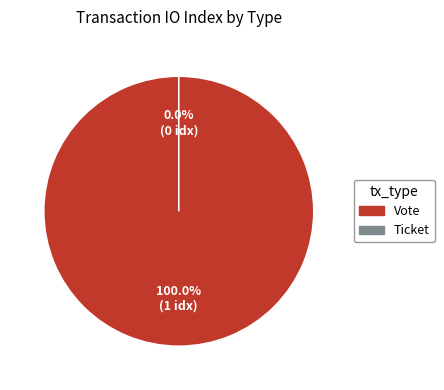

The Vote slice represents 100% of the pie. True or false?

True